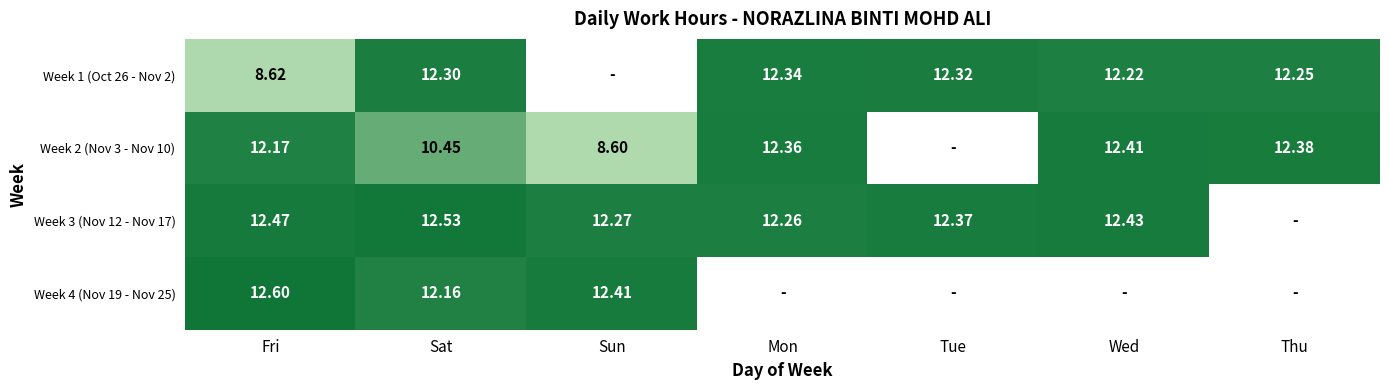

List the series in order of their peak value, highest first.

Week 4 (Nov 19 - Nov 25), Week 3 (Nov 12 - Nov 17), Week 2 (Nov 3 - Nov 10), Week 1 (Oct 26 - Nov 2)